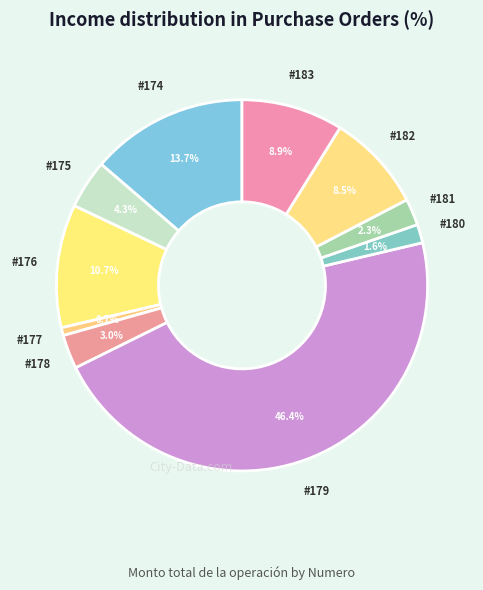

Which slice is the largest?

179